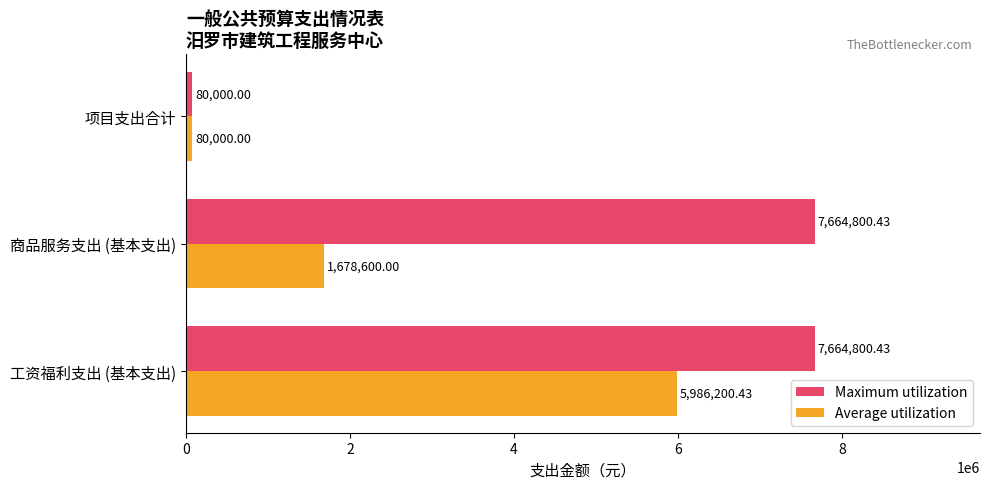

What is the total value across all series at 商品服务支出 (基本支出)?

9343400.4